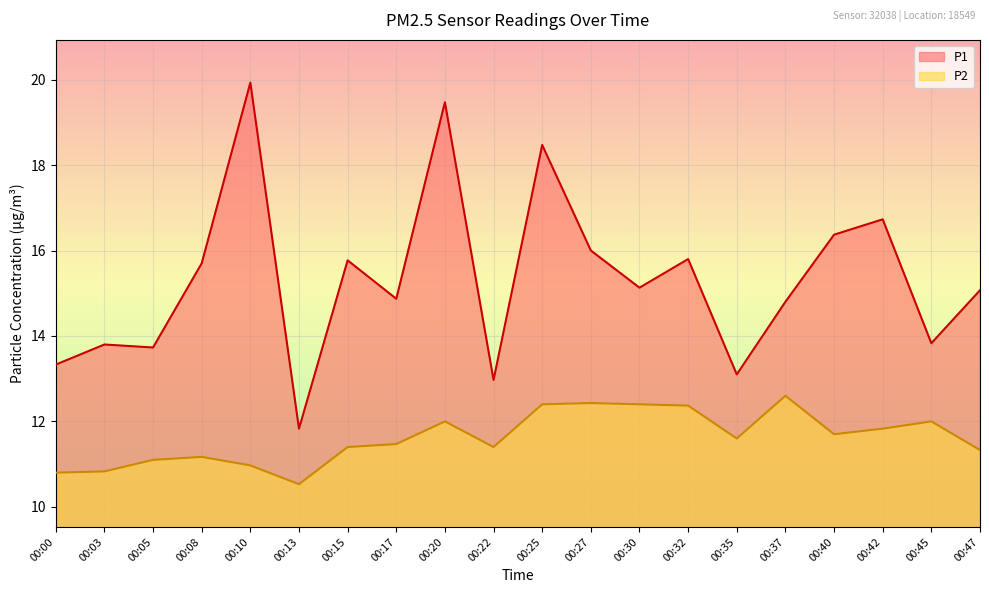

What is the spread (max minus min) of values at 00:25?

6.1